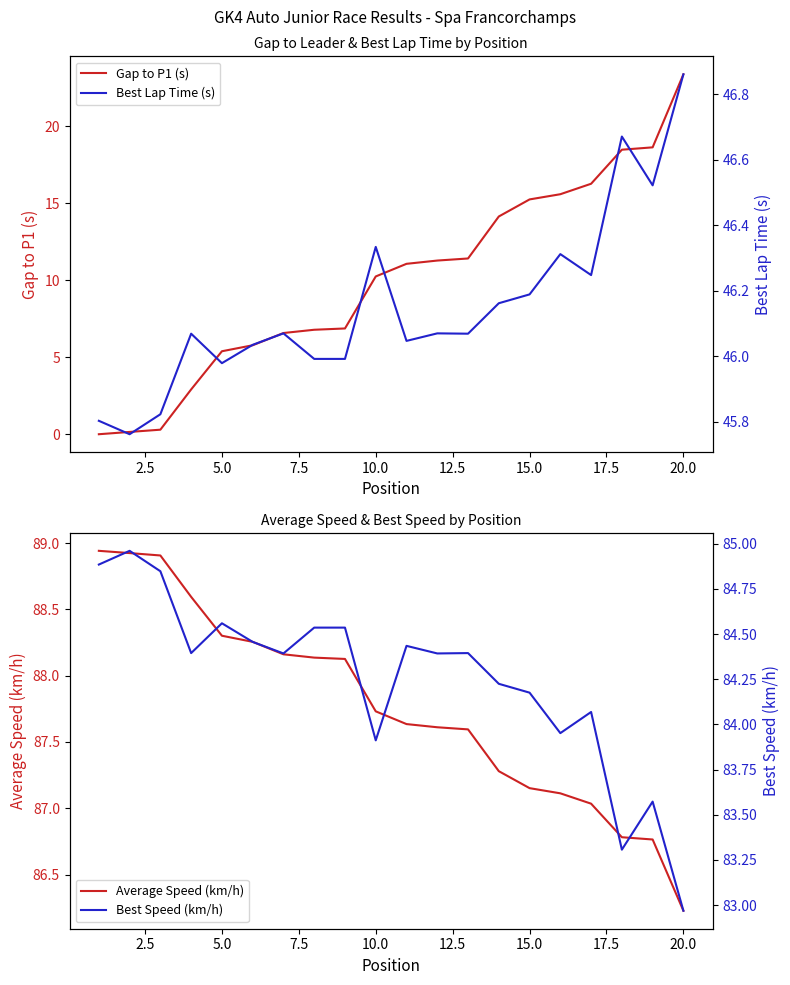

What is the maximum value for Gap to P1 (s)?

23.4